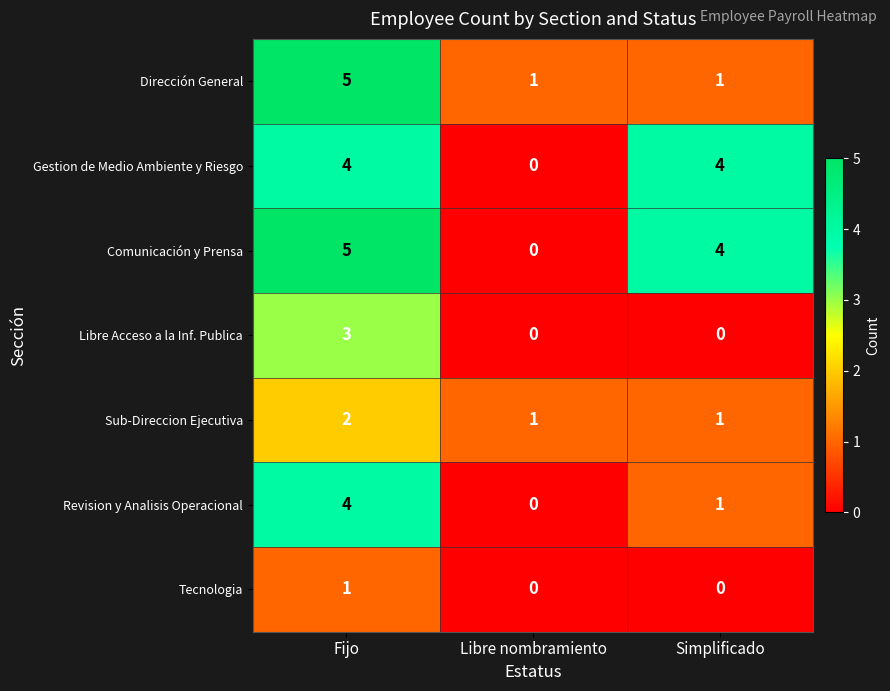

The value of Tecnologia at Simplificado is 0. True or false?

True